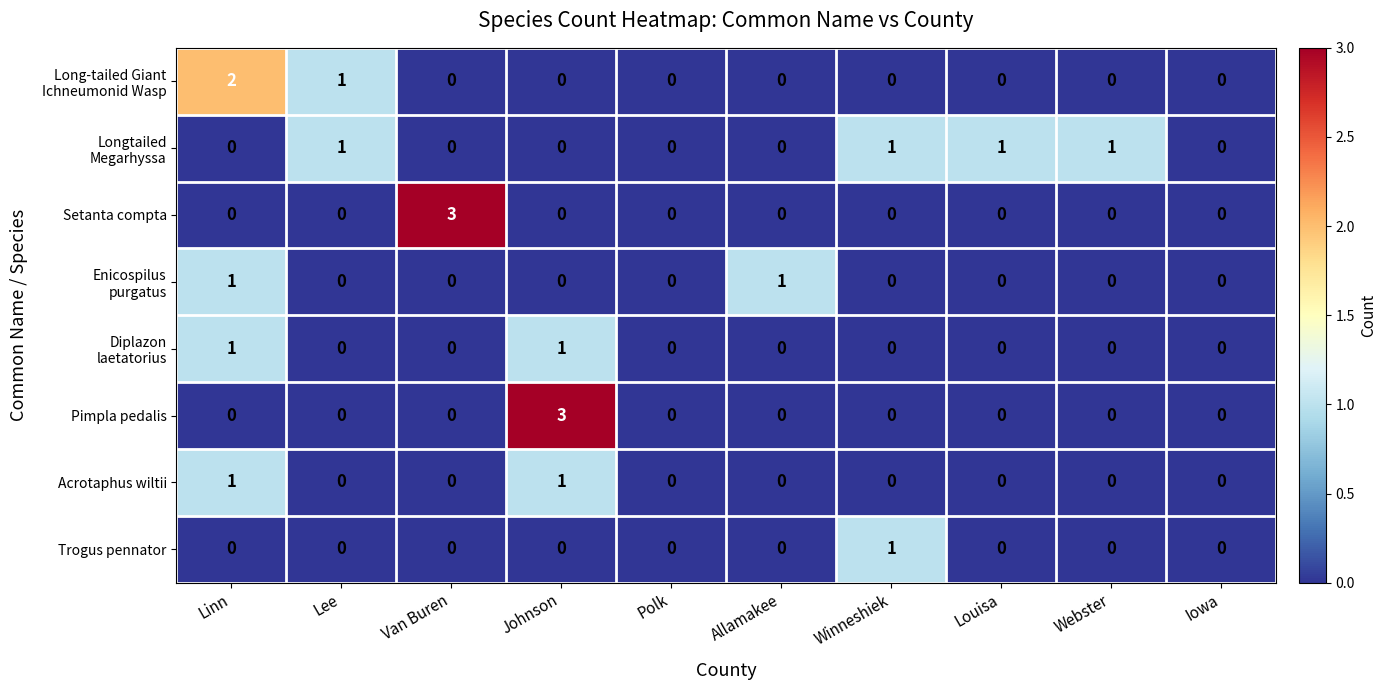

What is the total value across all series at Johnson?

5